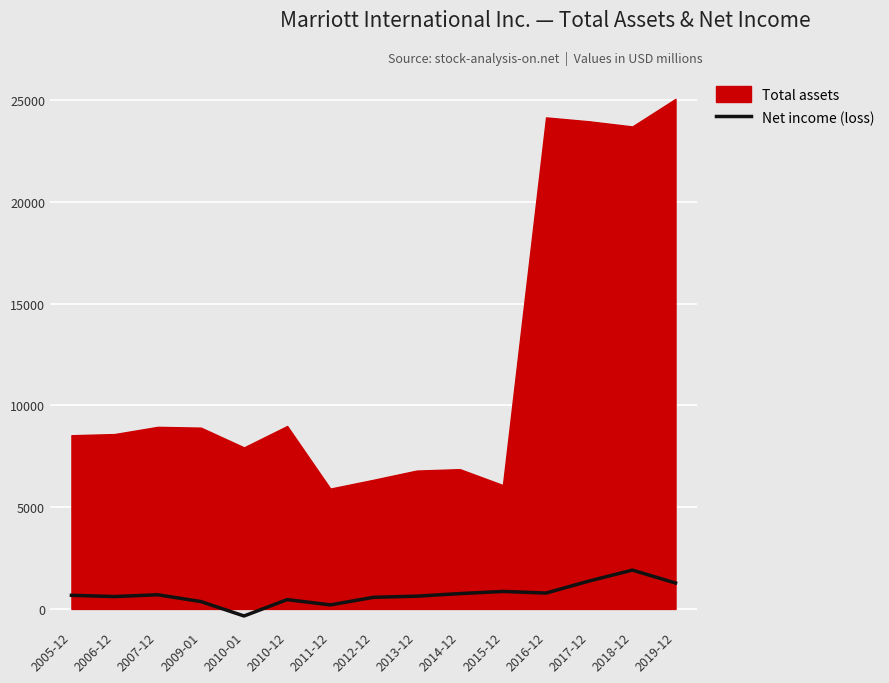

At which label does the data first exceed 669?

2007-12